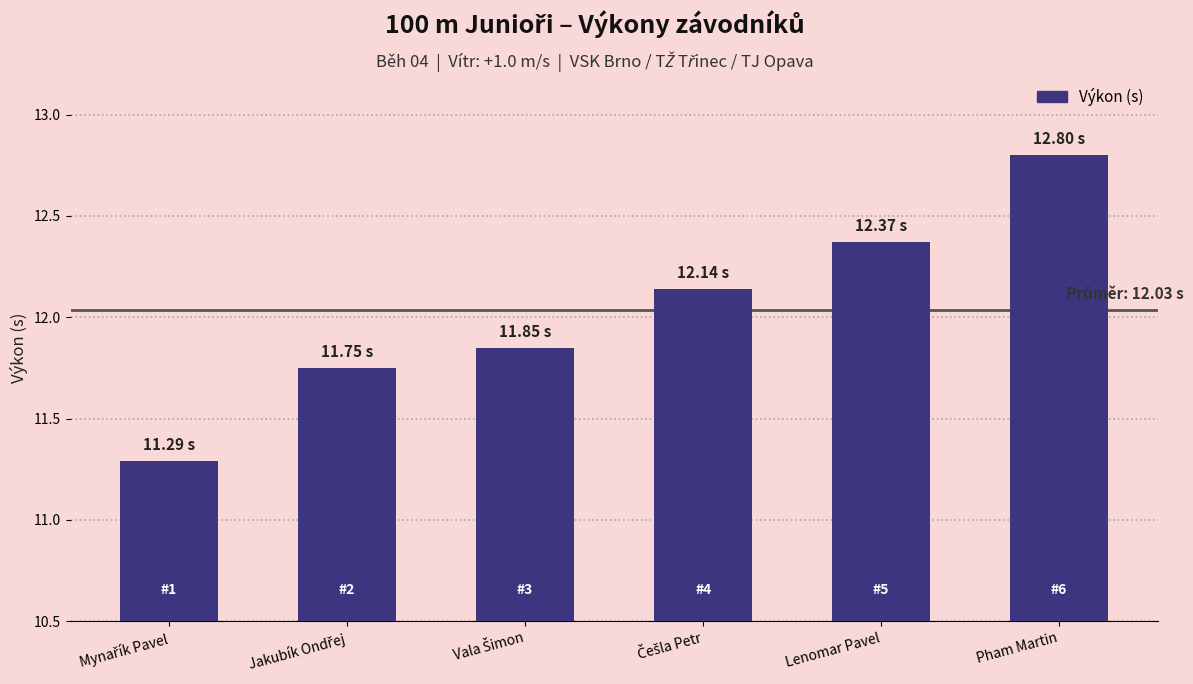

What is the smallest value displayed?

11.3